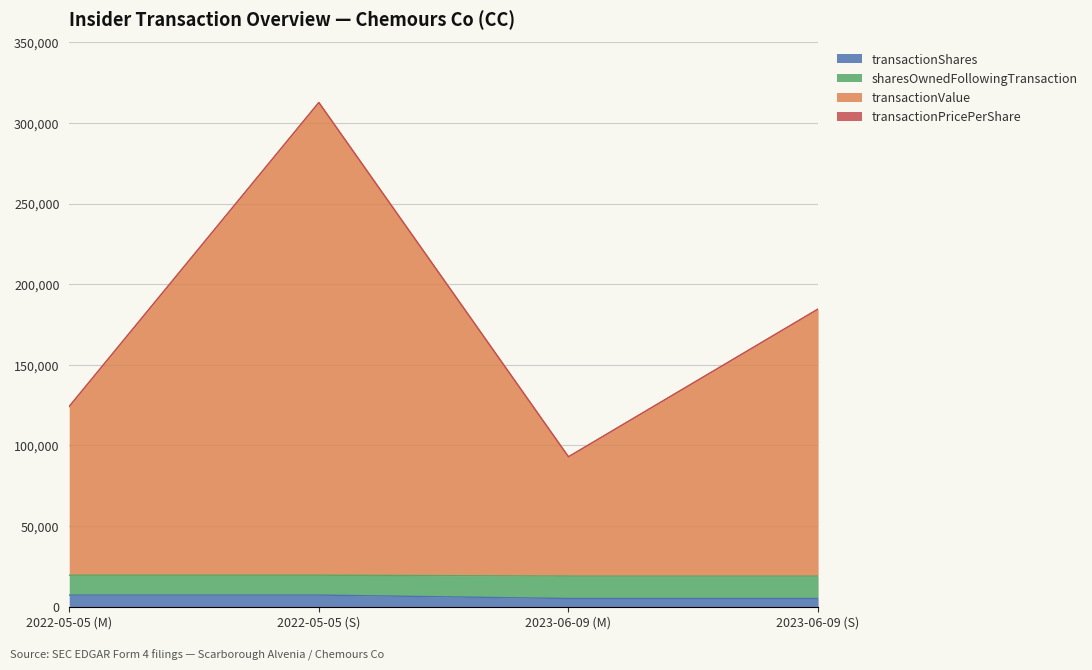

Which category has the highest value in the transactionValue series?

2022-05-05 (S)